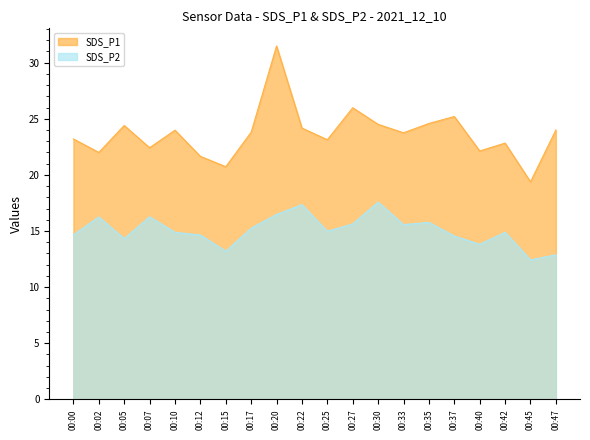

What is the total value across all series at 00:35?

40.3